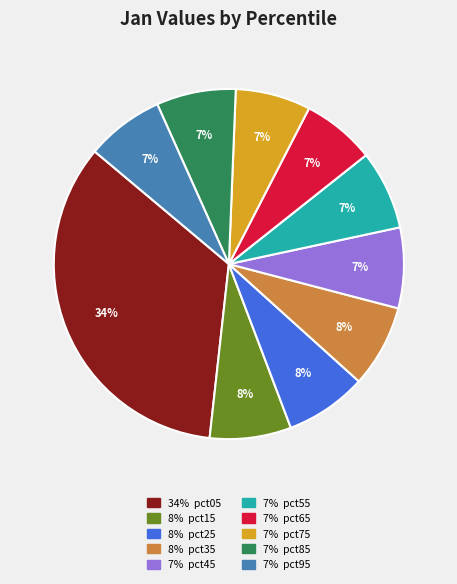

Does any single category account for the majority?

No